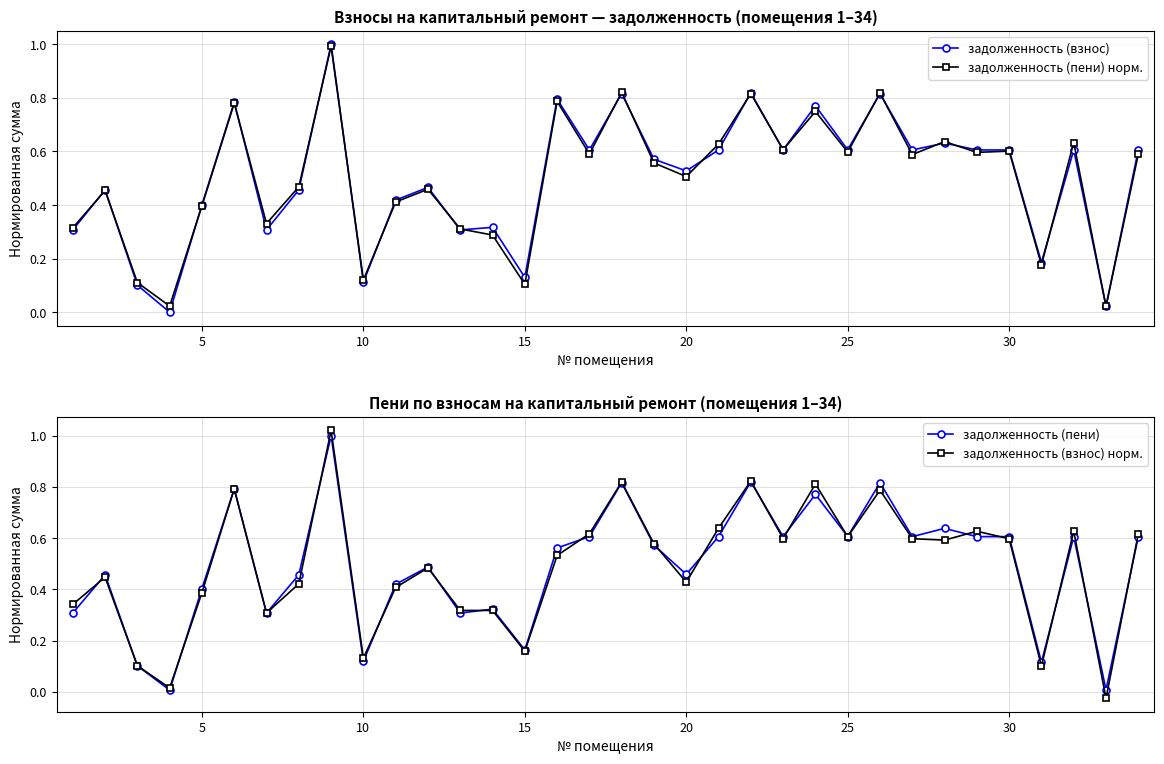

How many interior local peaks does the задолженность (взнос) норм. series have?

10